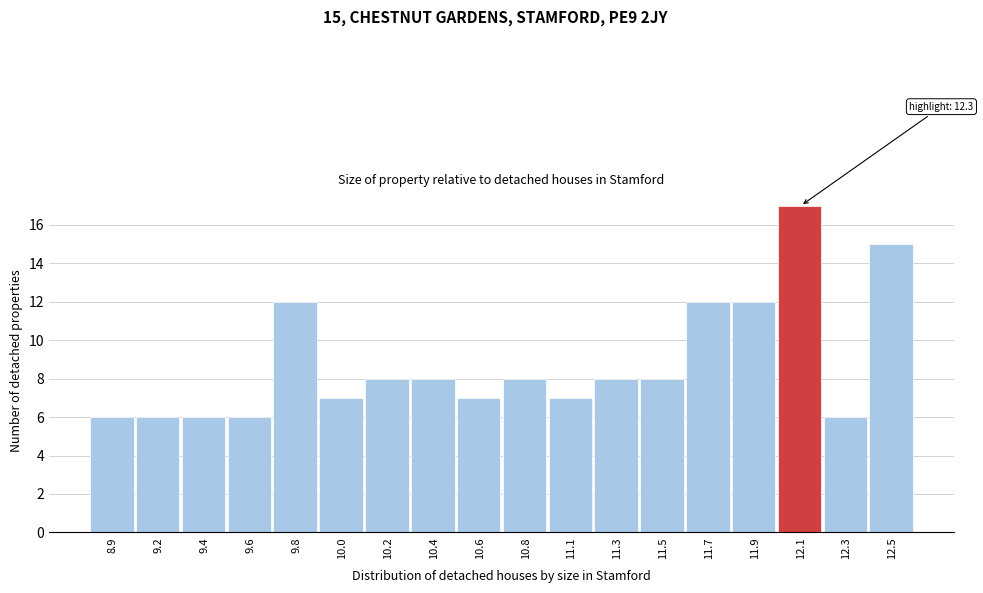

Reading right to left, extract all data points from this chart.

15	6	17	12	12	8	8	7	8	7	8	8	7	12	6	6	6	6